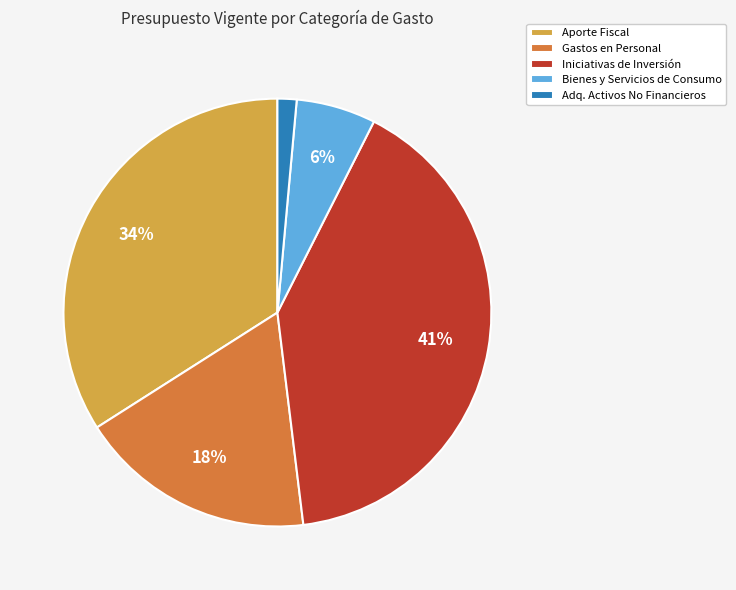

Combined, do Aporte Fiscal and Gastos en Personal account for over 50%?

Yes